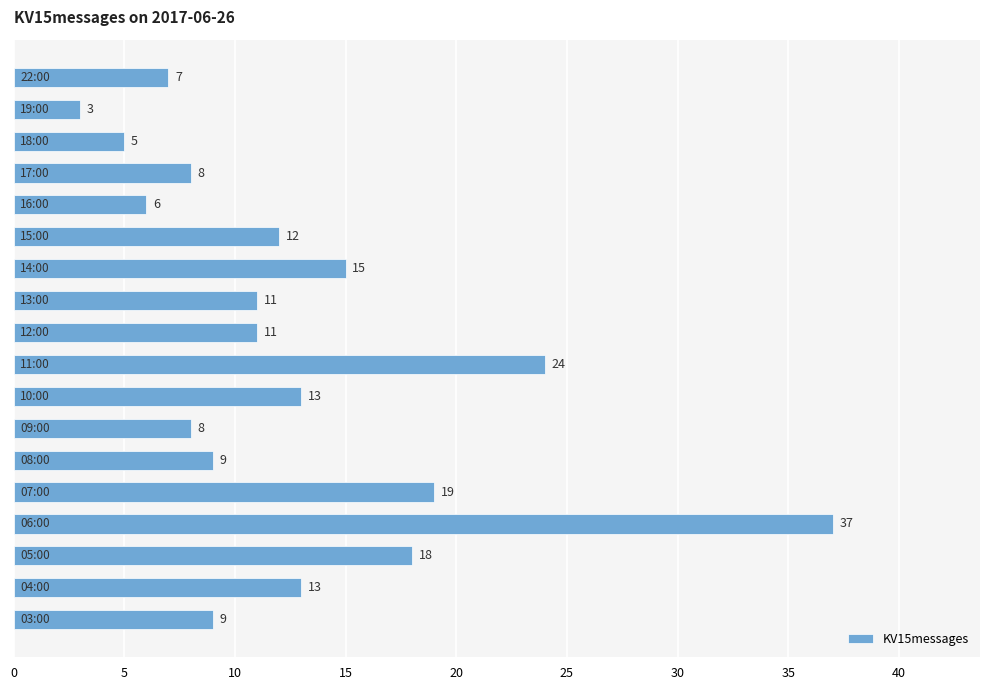

What is the difference between the second highest and minimum values?

21